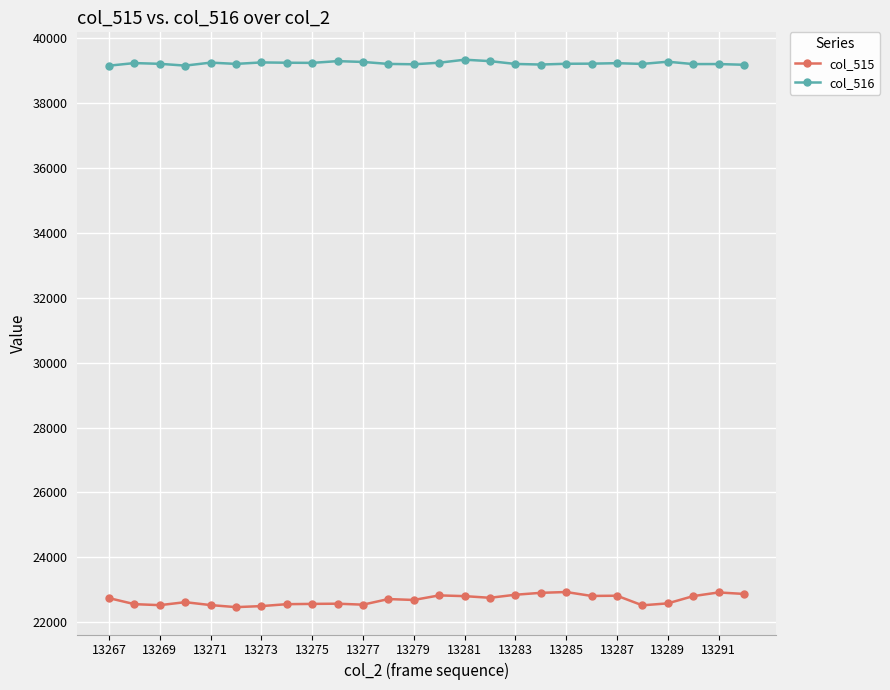

In col_516, how many points are higher than both neighbors (excluding endpoints)?

8